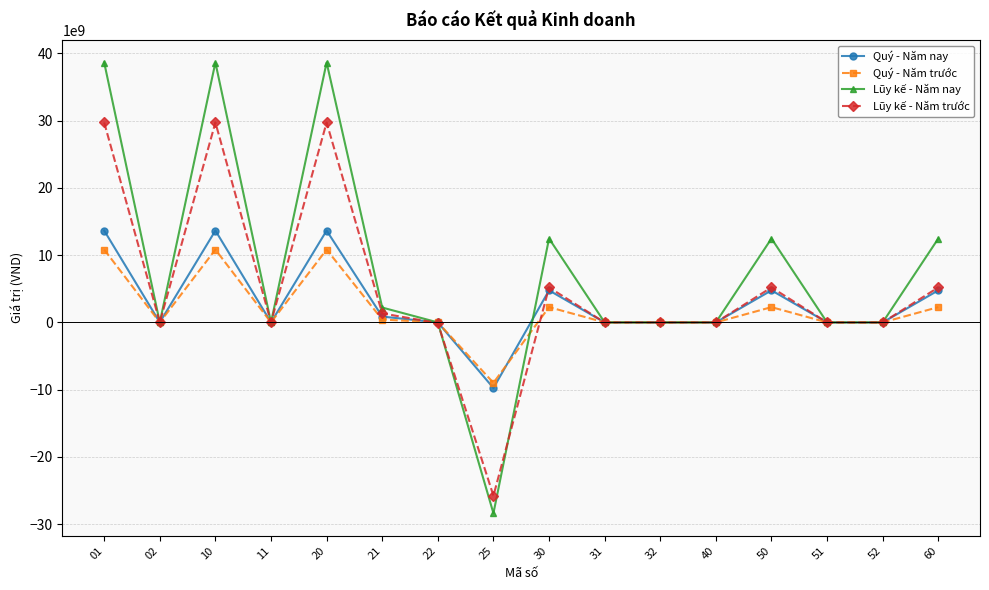

The value of Lũy kế - Năm nay at 10 is 59535692970. True or false?

False